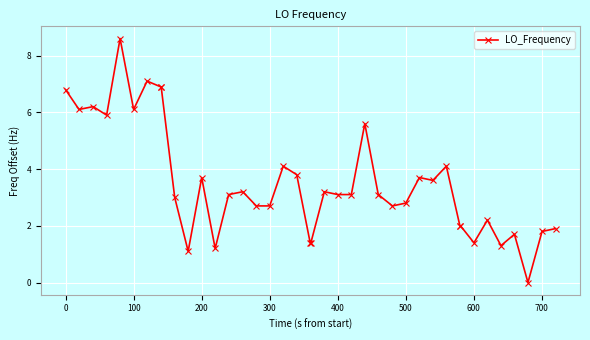

What is the greatest value displayed?

8.6